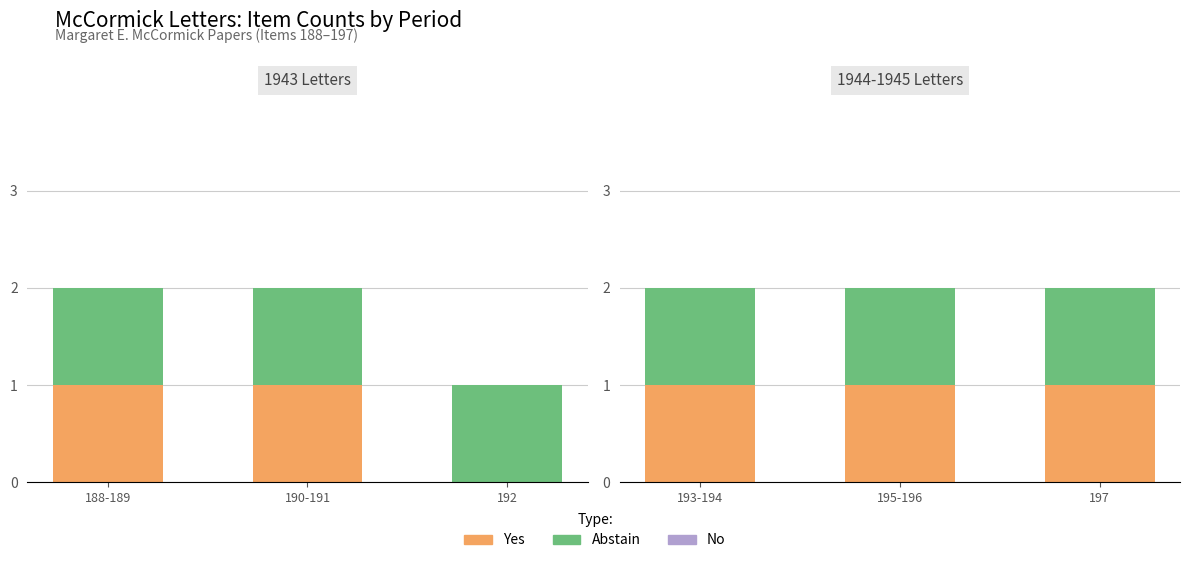

How many series are shown in this chart?

3